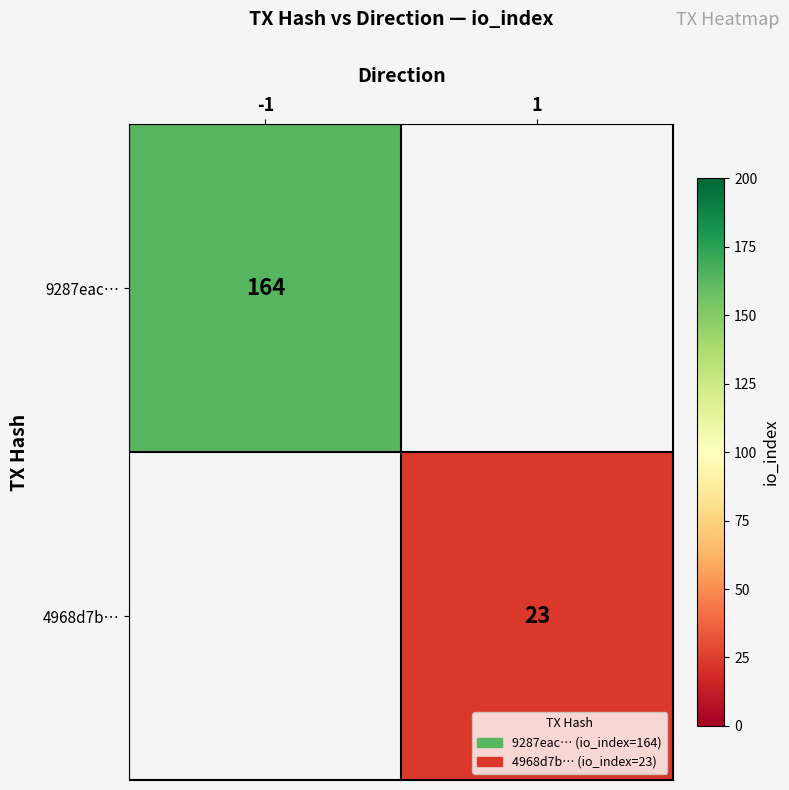

What is the maximum value shown in the chart?

164.0